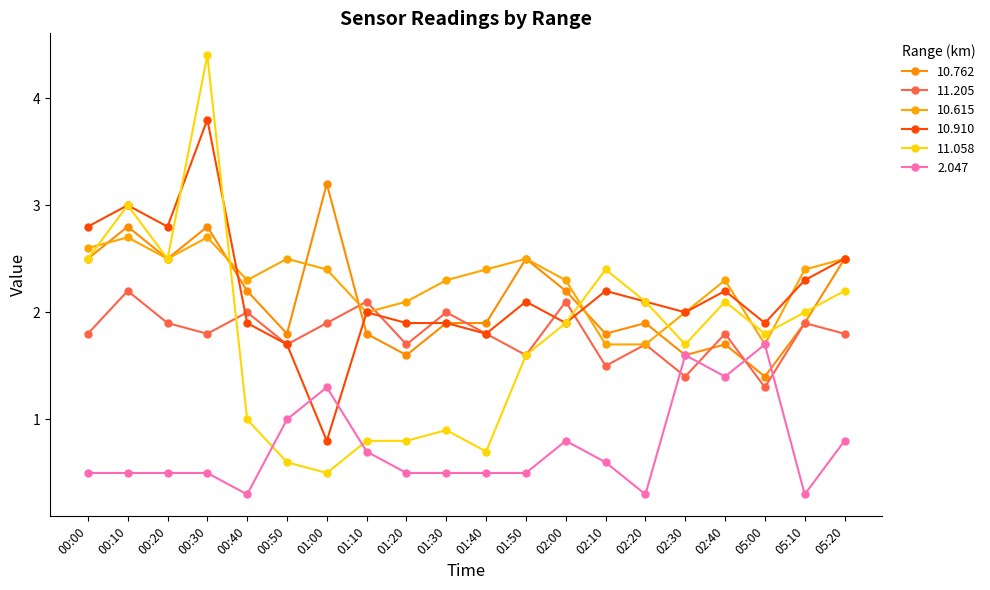

Which series changed the most between 00:00 and 05:20?

2.047